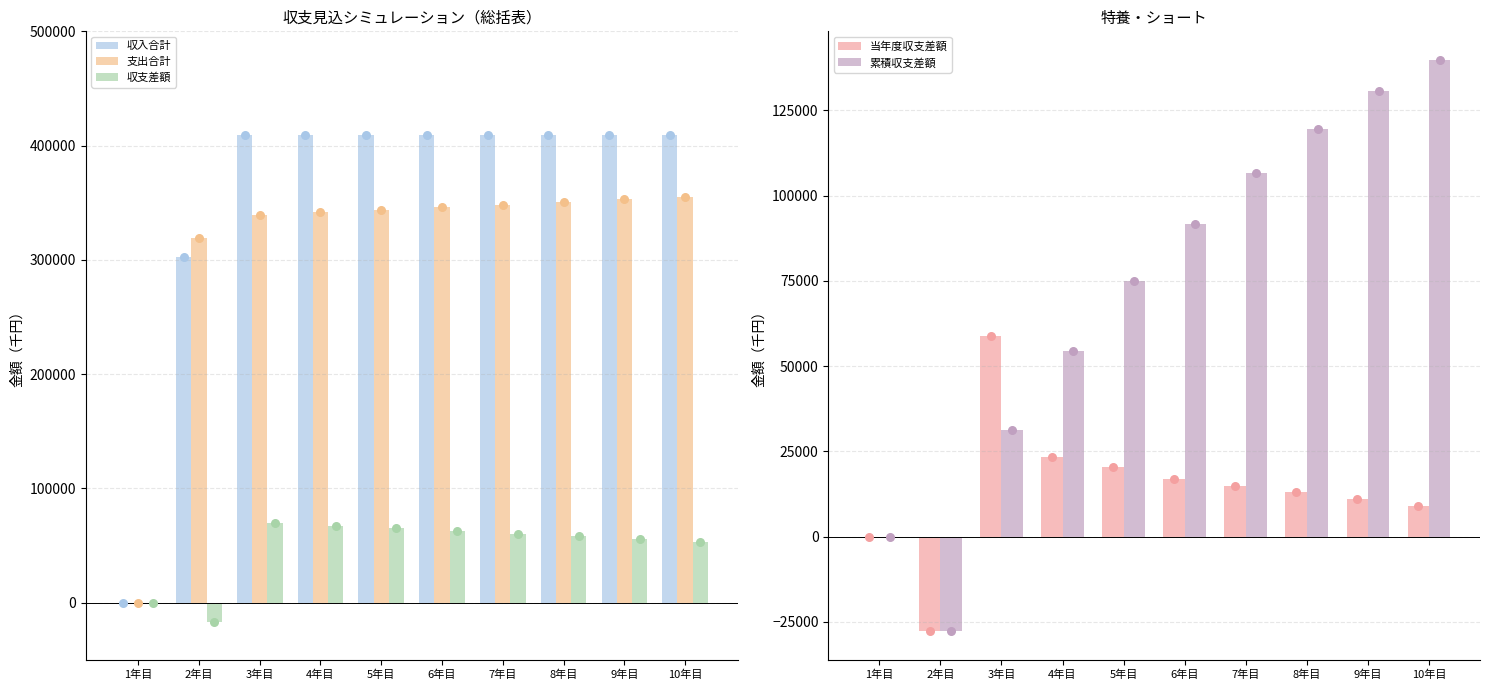

Which series reaches the minimum Y coordinate?

当年度収支差額